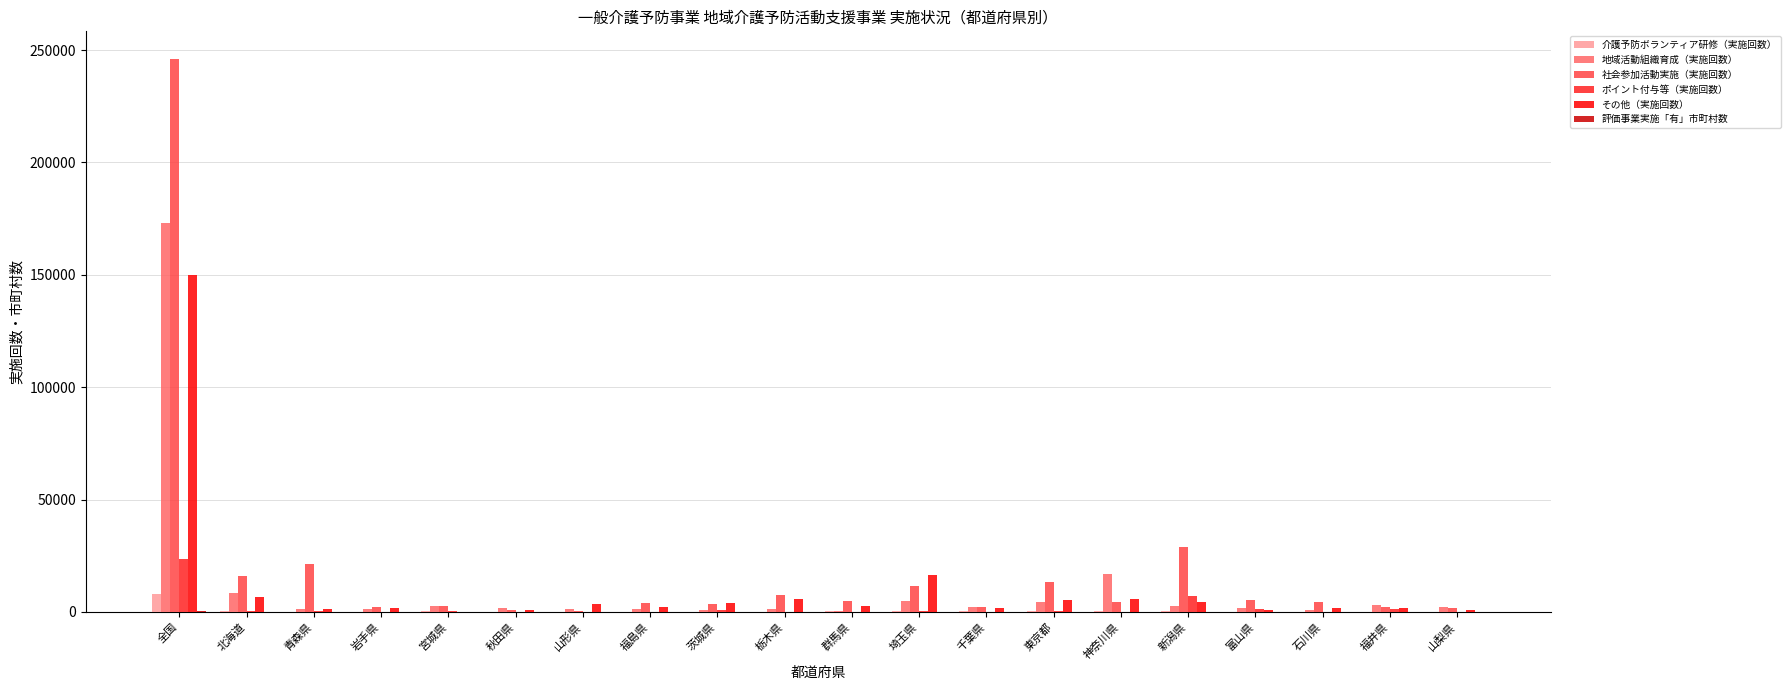

Between 茨城県 and 新潟県, which series saw the biggest shift?

社会参加活動実施（実施回数）